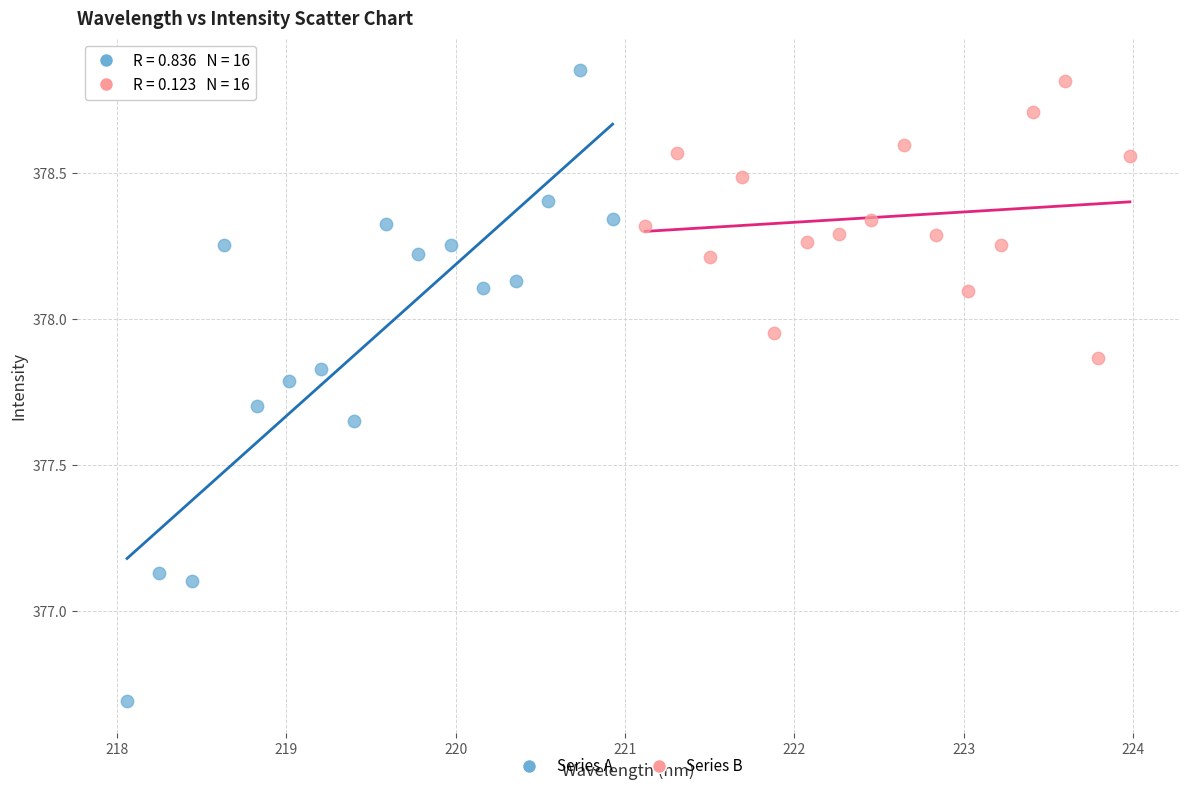

Which series has the largest Y range (max minus min)?

Series A